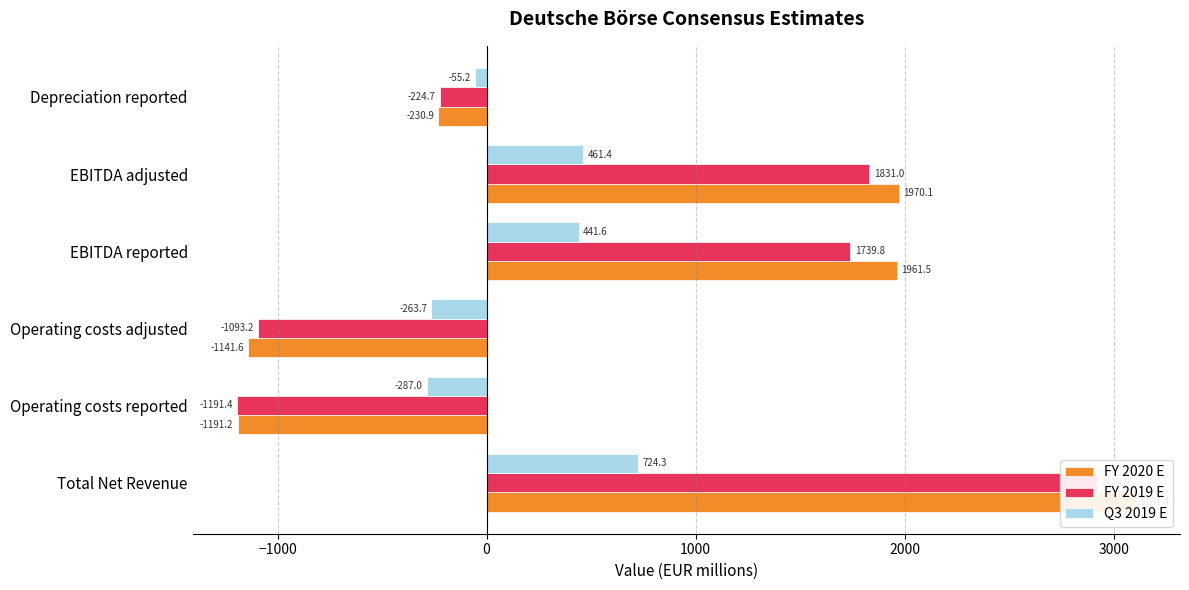

At how many categories does at least one series exceed 1653?

3